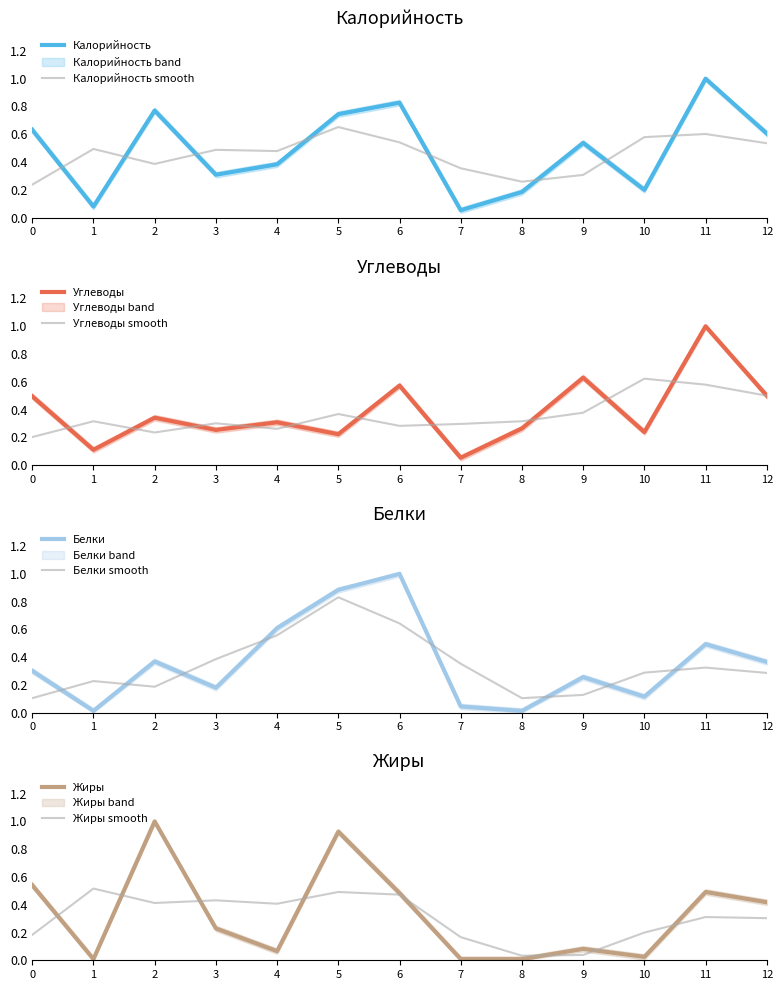

True or false: Белки and Белки smooth cross at least once.

True